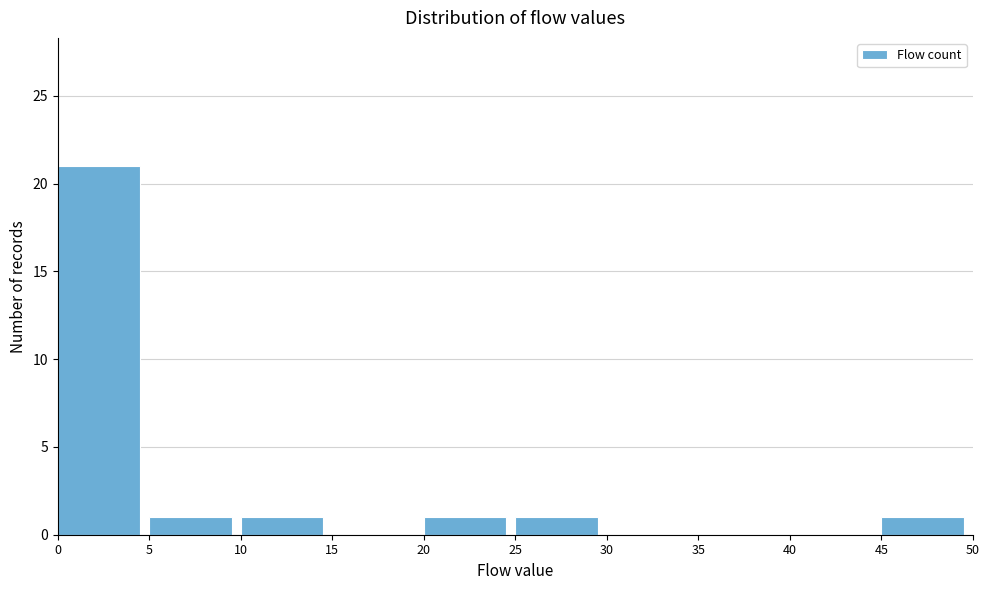

Reading left to right, extract all data points from this chart.

0=21	5=1	10=1	15=0	20=1	25=1	30=0	35=0	40=0	45=1